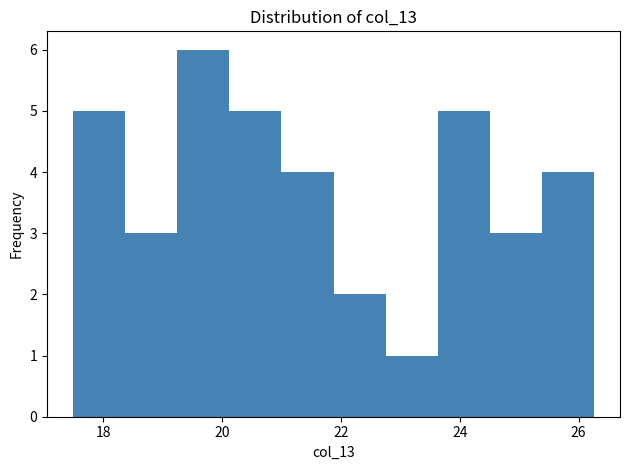

Which range on the x-axis has the tallest bar?

19.2 to 20.2